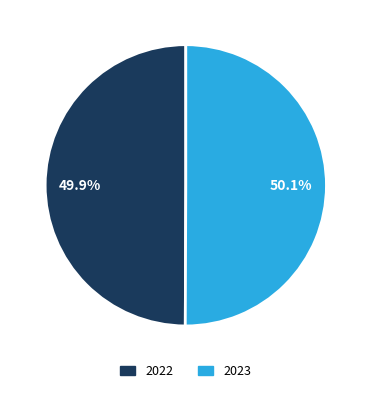

The 2022 slice represents 44% of the pie. True or false?

False